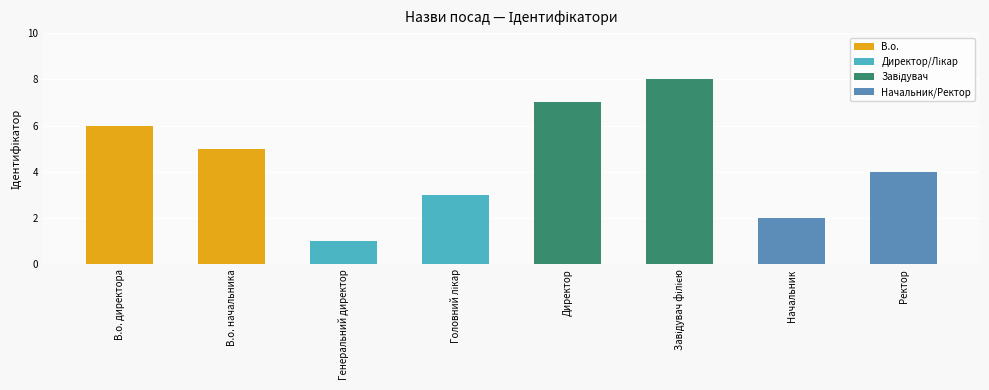

Count the values in the range 3 to 7.

5